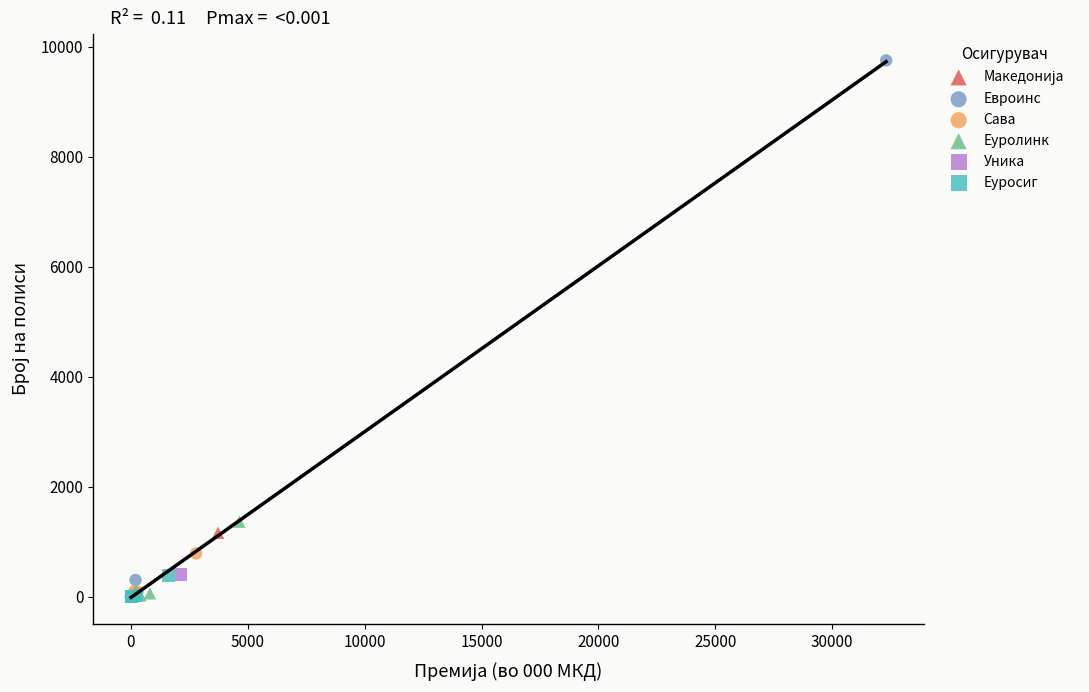

Which series contains the highest Y value?

Евроинс